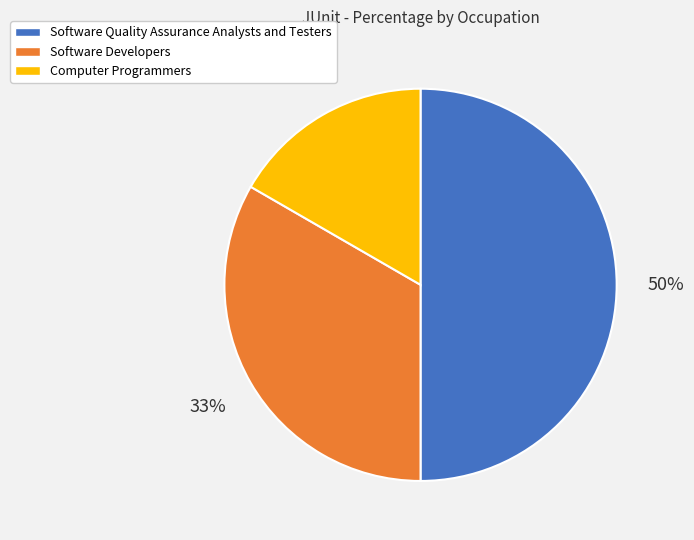

What is the ratio of the value at Software Developers to the value at Software Quality Assurance Analysts and Testers?

0.7